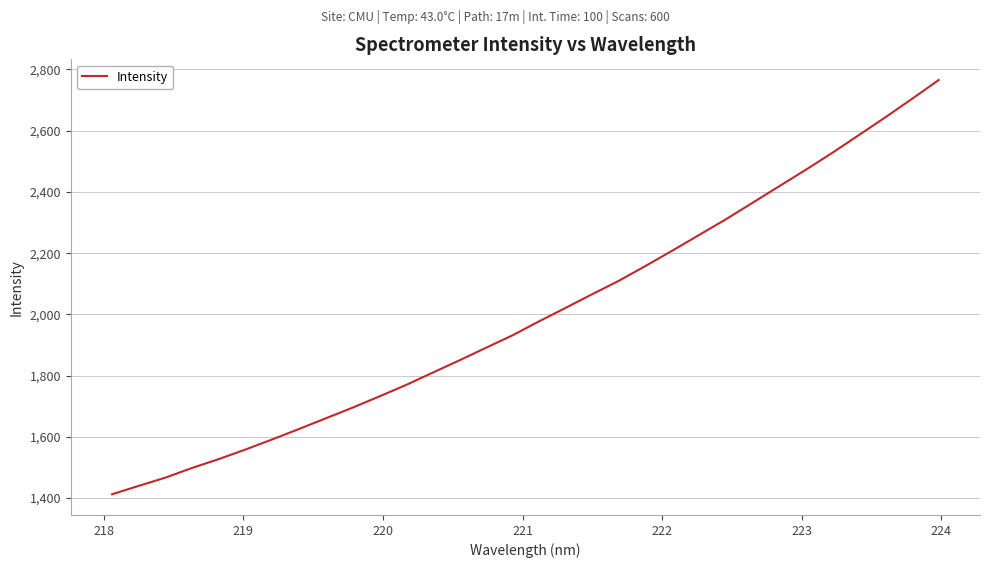

What is the maximum value shown in the chart?

2765.3